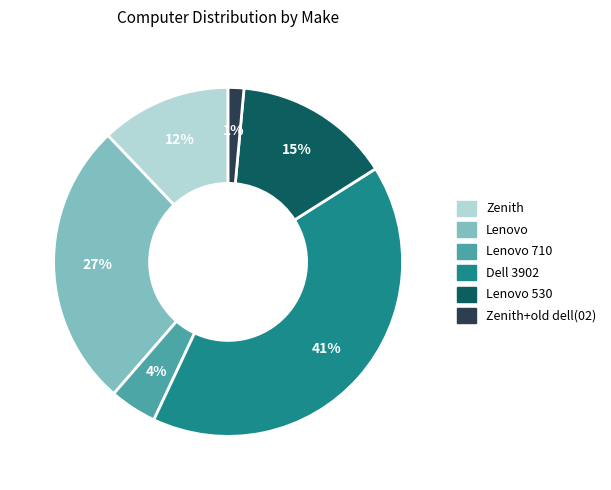

Count the number of slices in the pie.

6